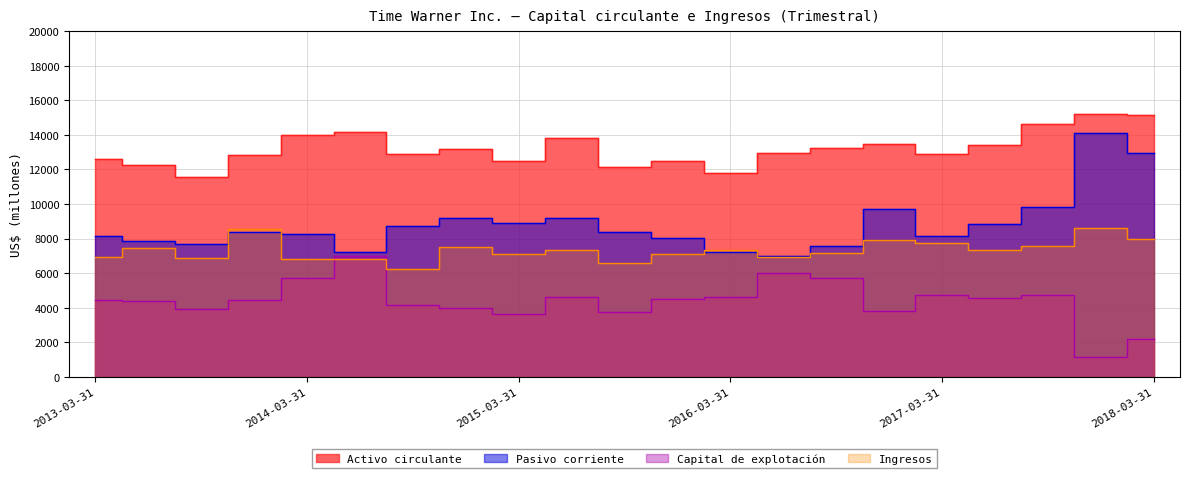

Is it true that Activo circulante equals 24452 at 2014-03-31?

False